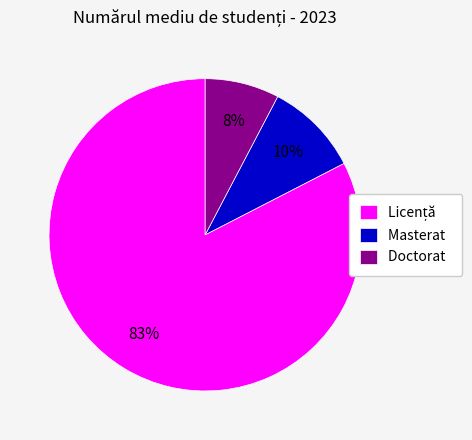

Is the sum of Masterat and Doctorat greater than half?

No